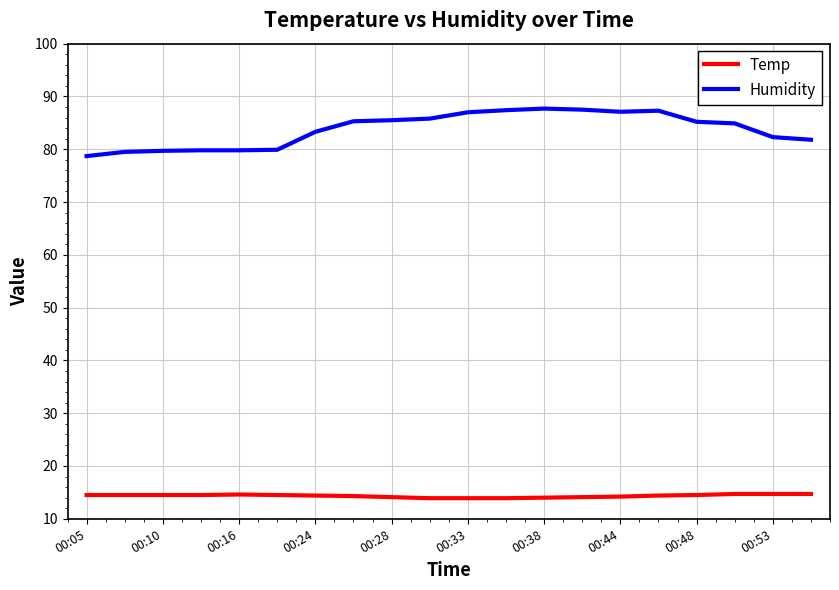

Which series has the largest range (max minus min)?

Humidity